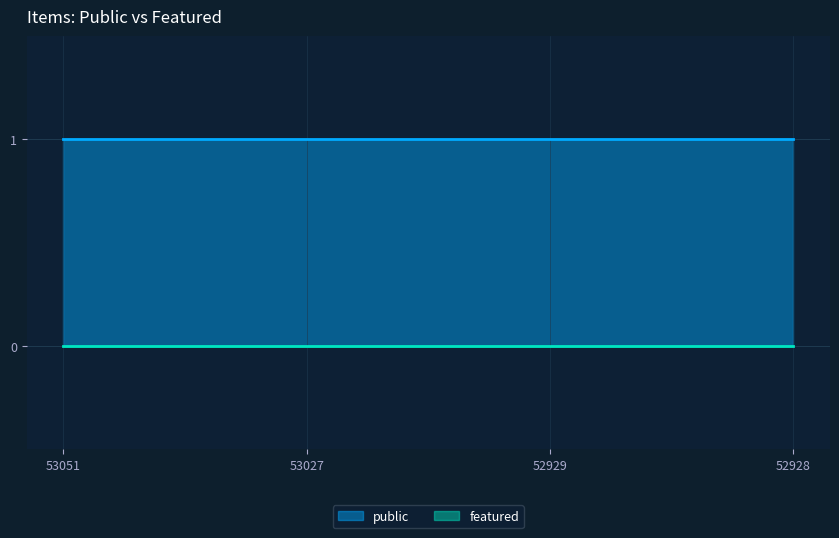

Reading left to right, what are all the values shown in this chart?

public: 53051=1	53027=1	52929=1	52928=1
featured: 53051=0	53027=0	52929=0	52928=0